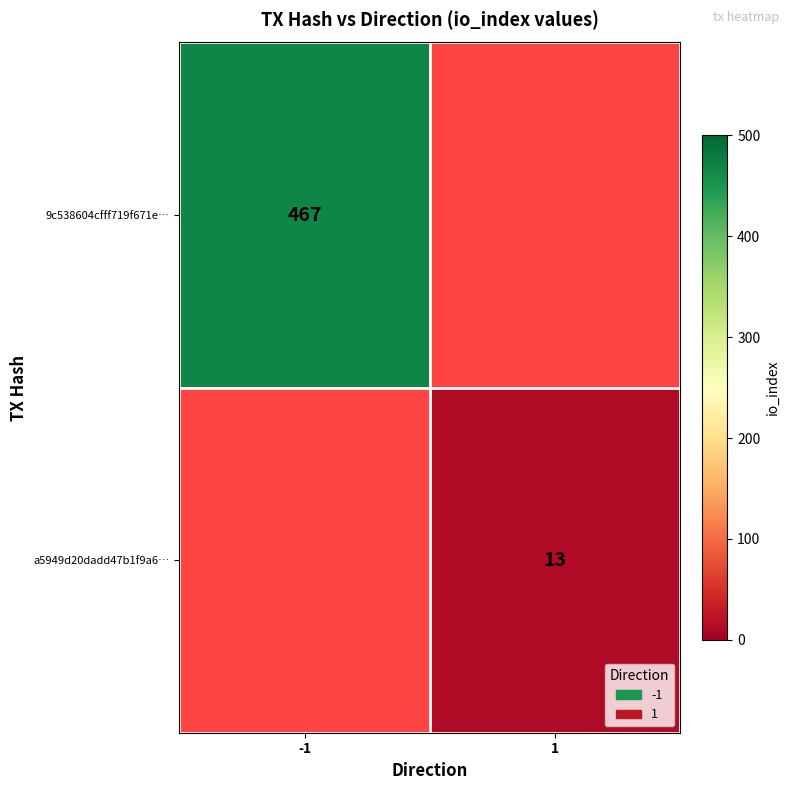

The value of 9c538604cfff719f671e… at -1 is 138. True or false?

False